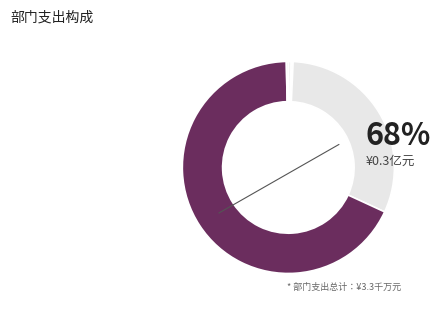

Which slice is the largest?

城市建设支出